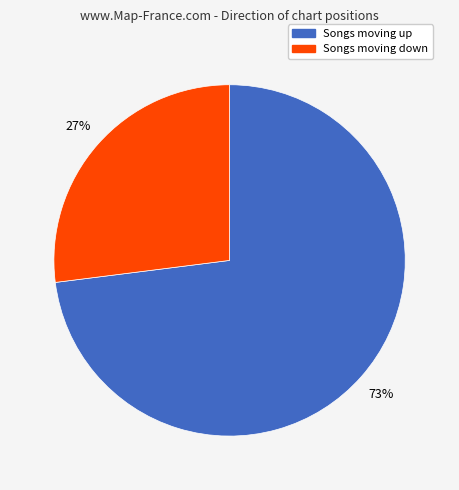

Approximately how many times larger is the value at Songs moving down compared to Songs moving up?

0.4